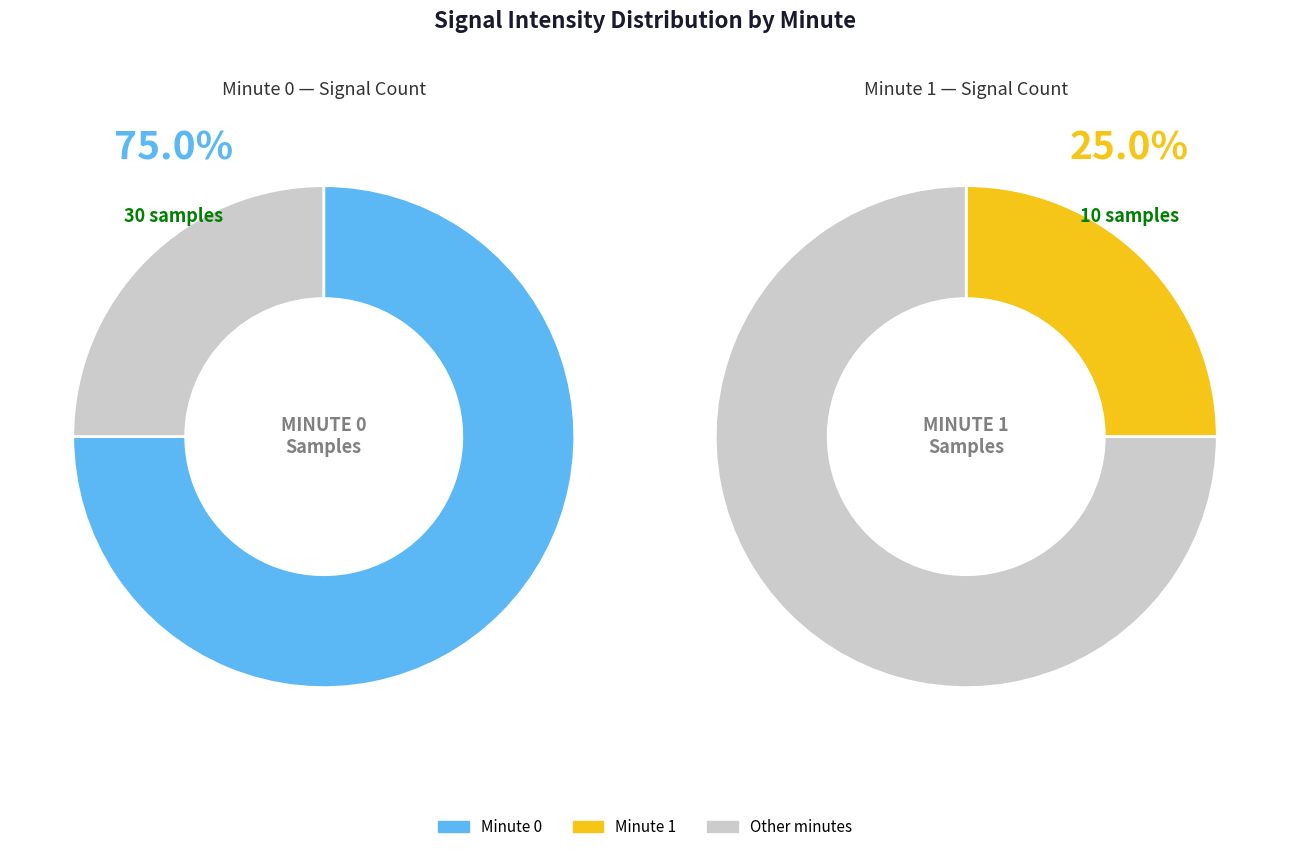

Count the number of slices in the pie.

2